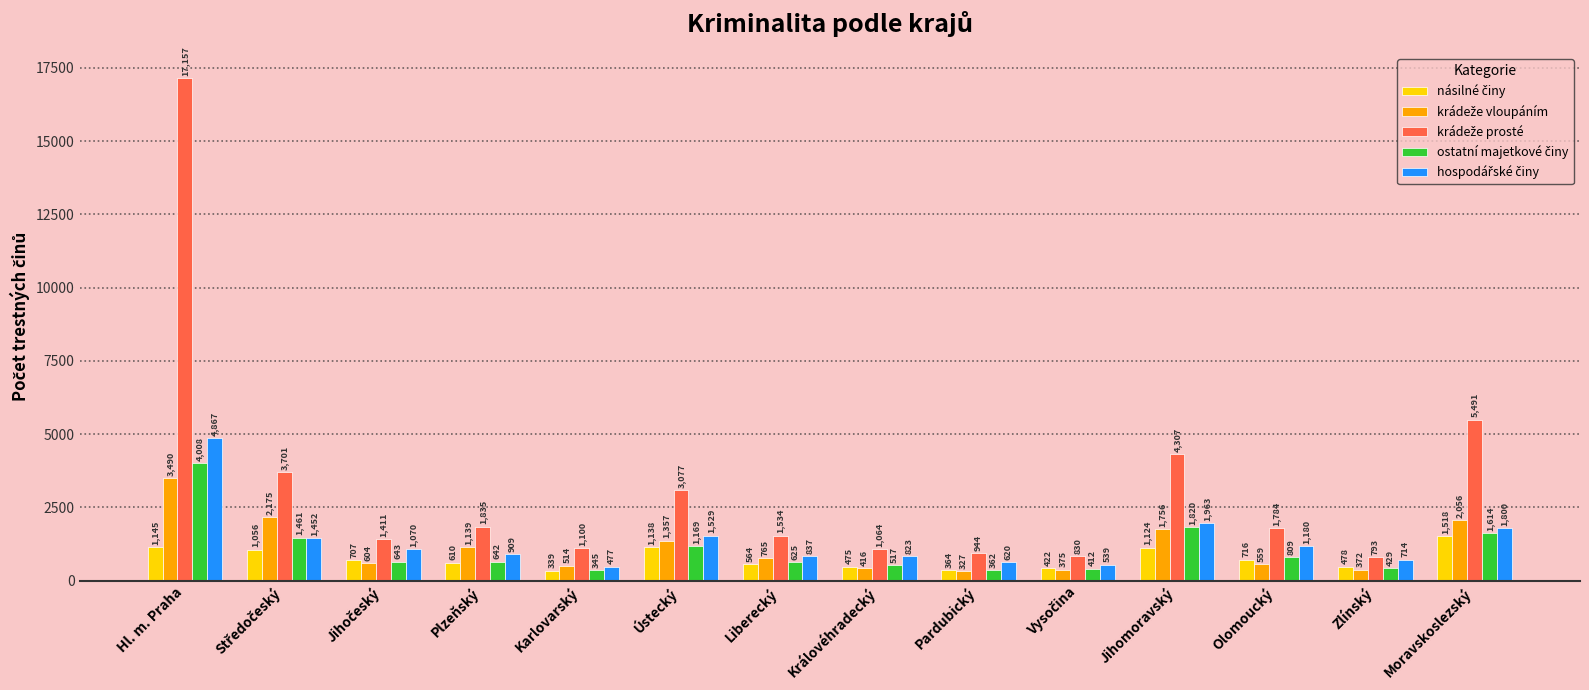

How many groups of bars are there?

14